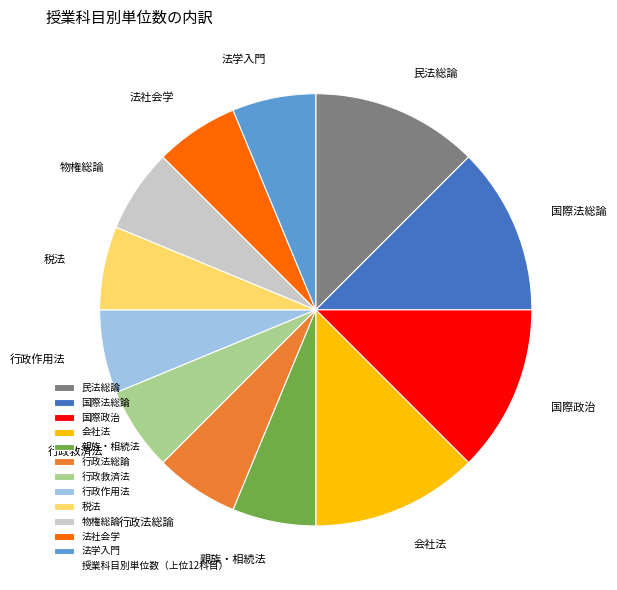

Is there any slice that represents more than half of the pie?

No